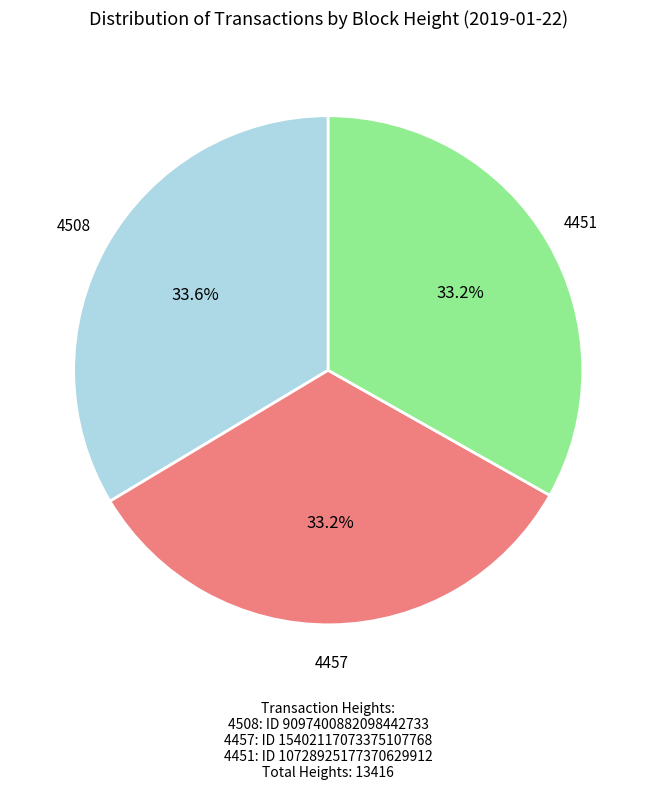

How many segments does this pie chart have?

3